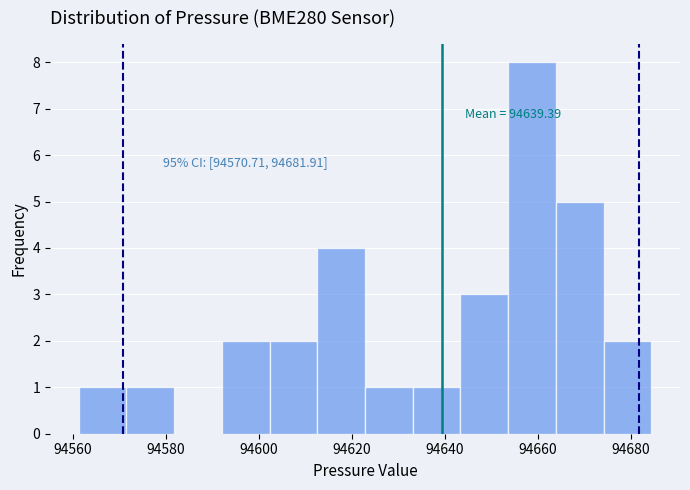

Over which range of the x-axis is the bar tallest?

94654 to 94664